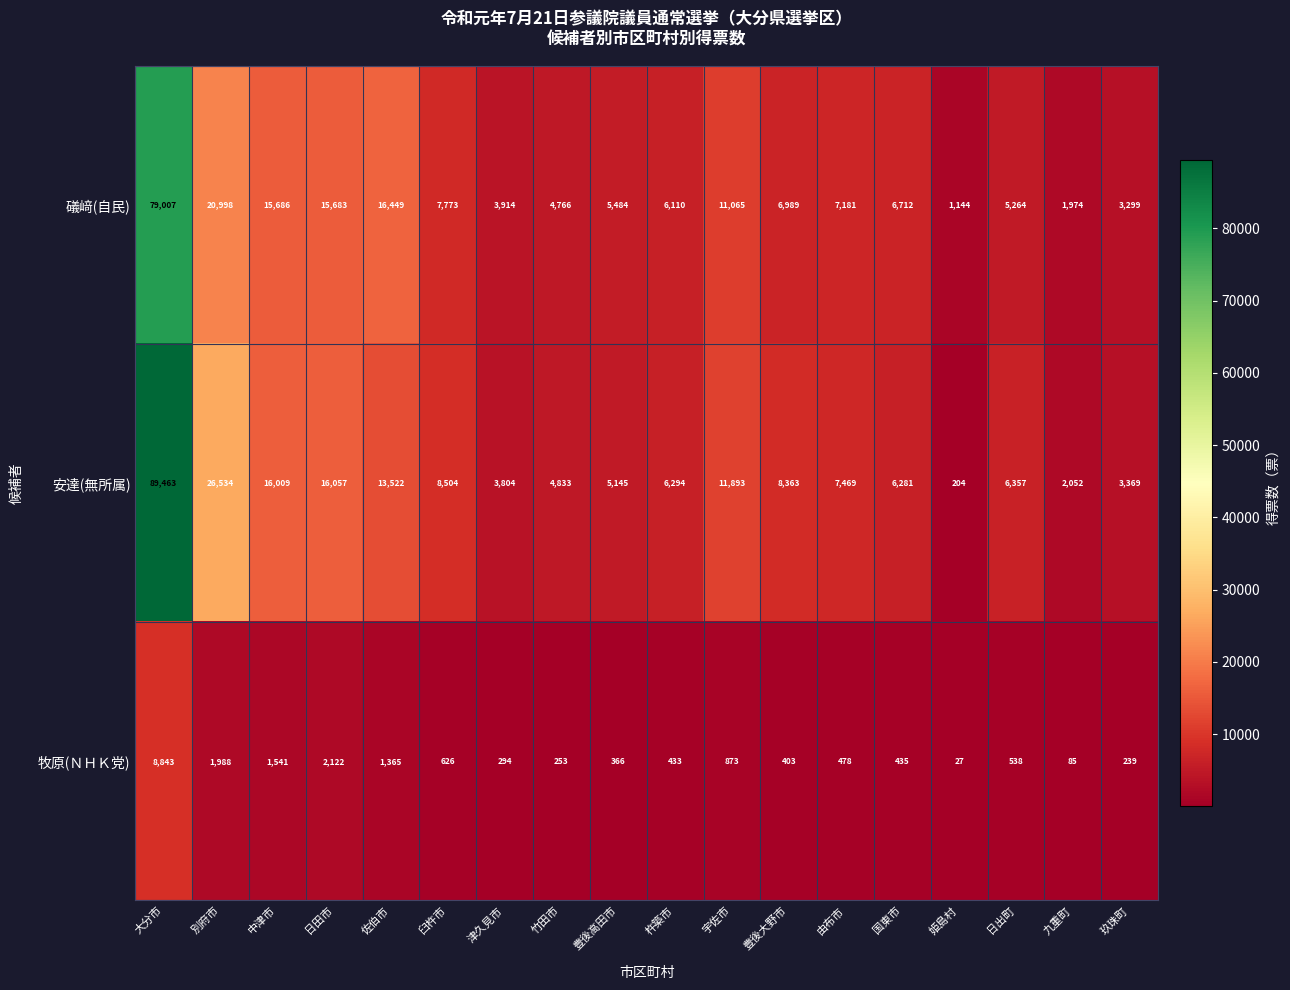

What is the average value of the 安達(無所属) series?

13120